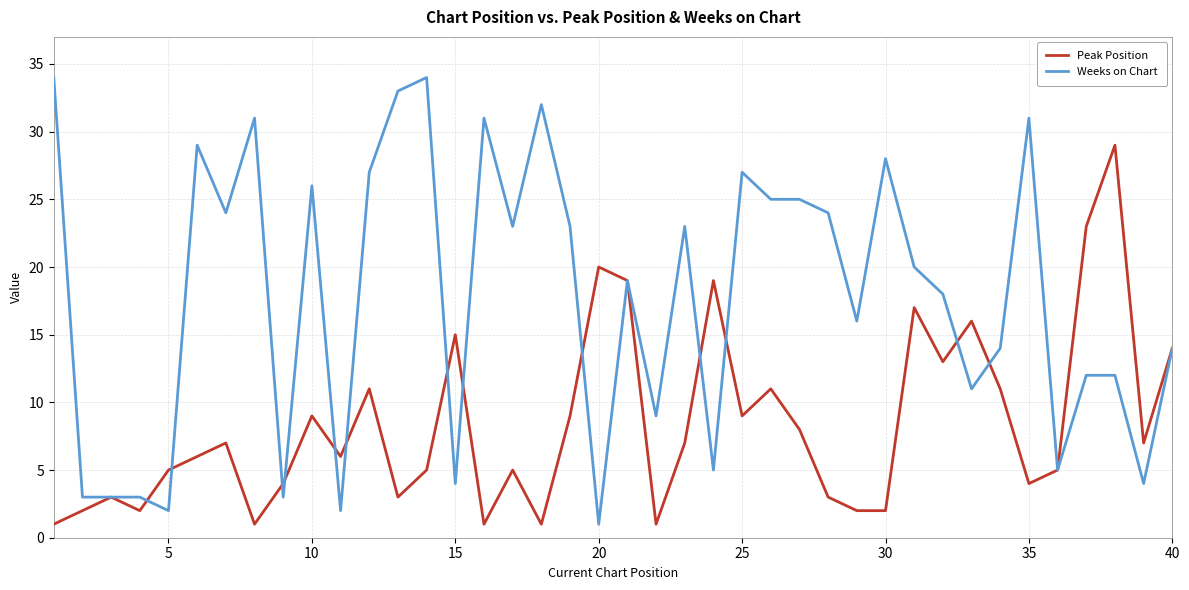

True or false: Peak Position has more than 2 interior local peaks.

True